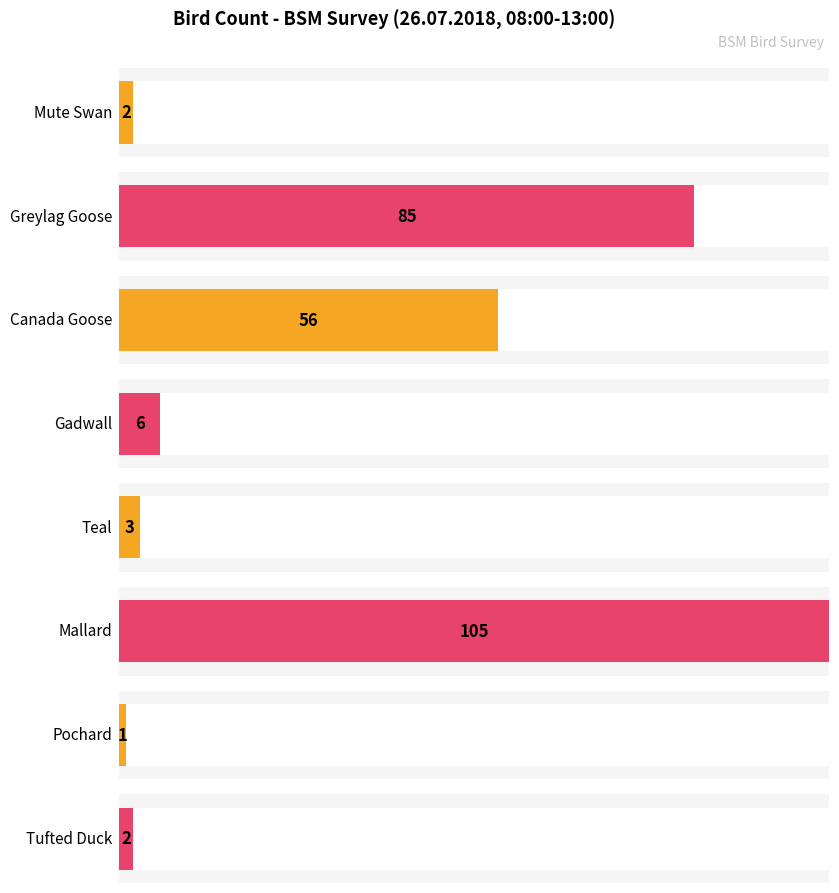

What is the greatest value displayed?

105